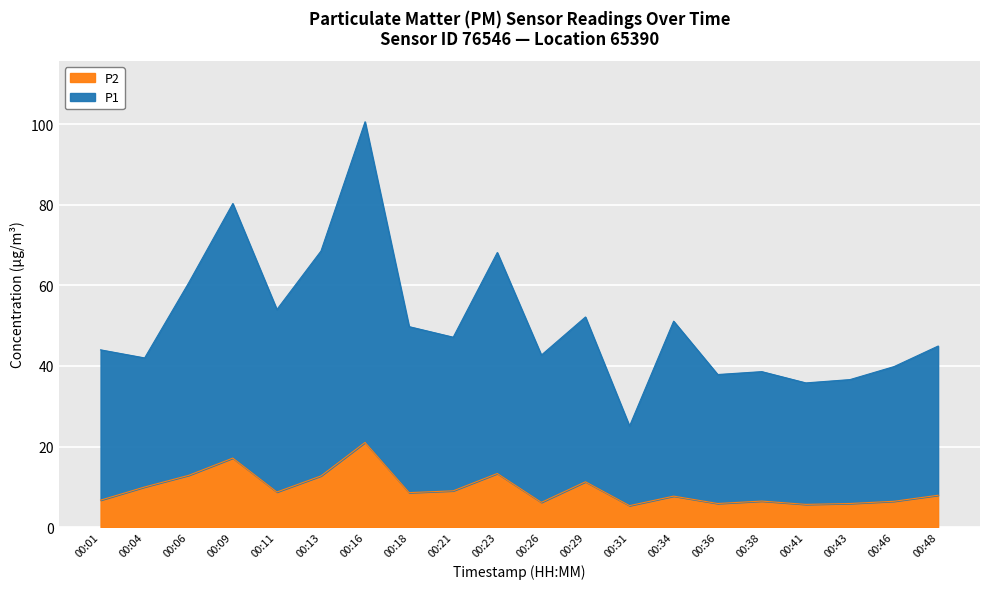

True or false: P2 has more than 1 interior local peaks.

True